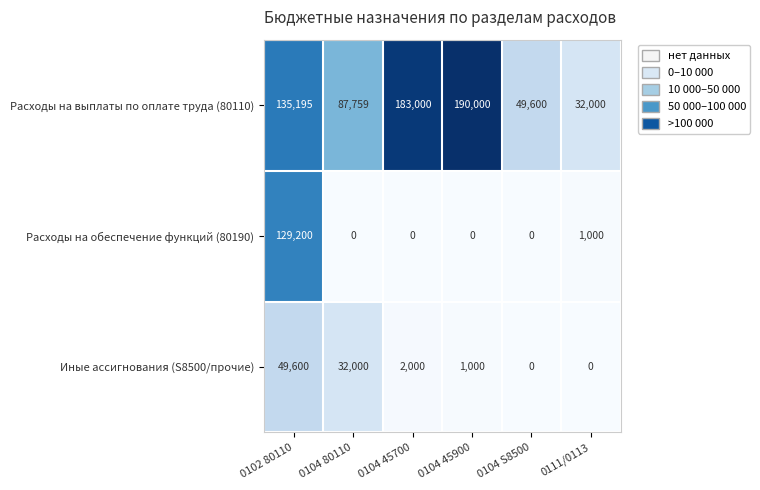

List the series in order of their peak value, lowest first.

Иные ассигнования (S8500/прочие), Расходы на обеспечение функций (80190), Расходы на выплаты по оплате труда (80110)